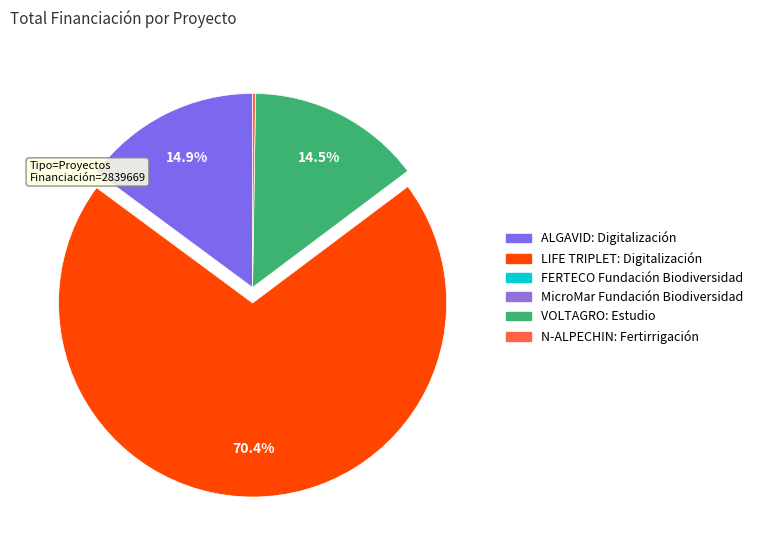

To the nearest percent, what percentage of the pie is ALGAVID: Digitalización?

15%